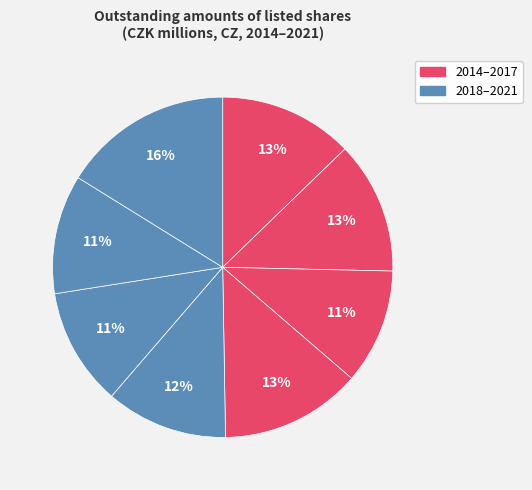

Is there a majority slice in this chart?

No